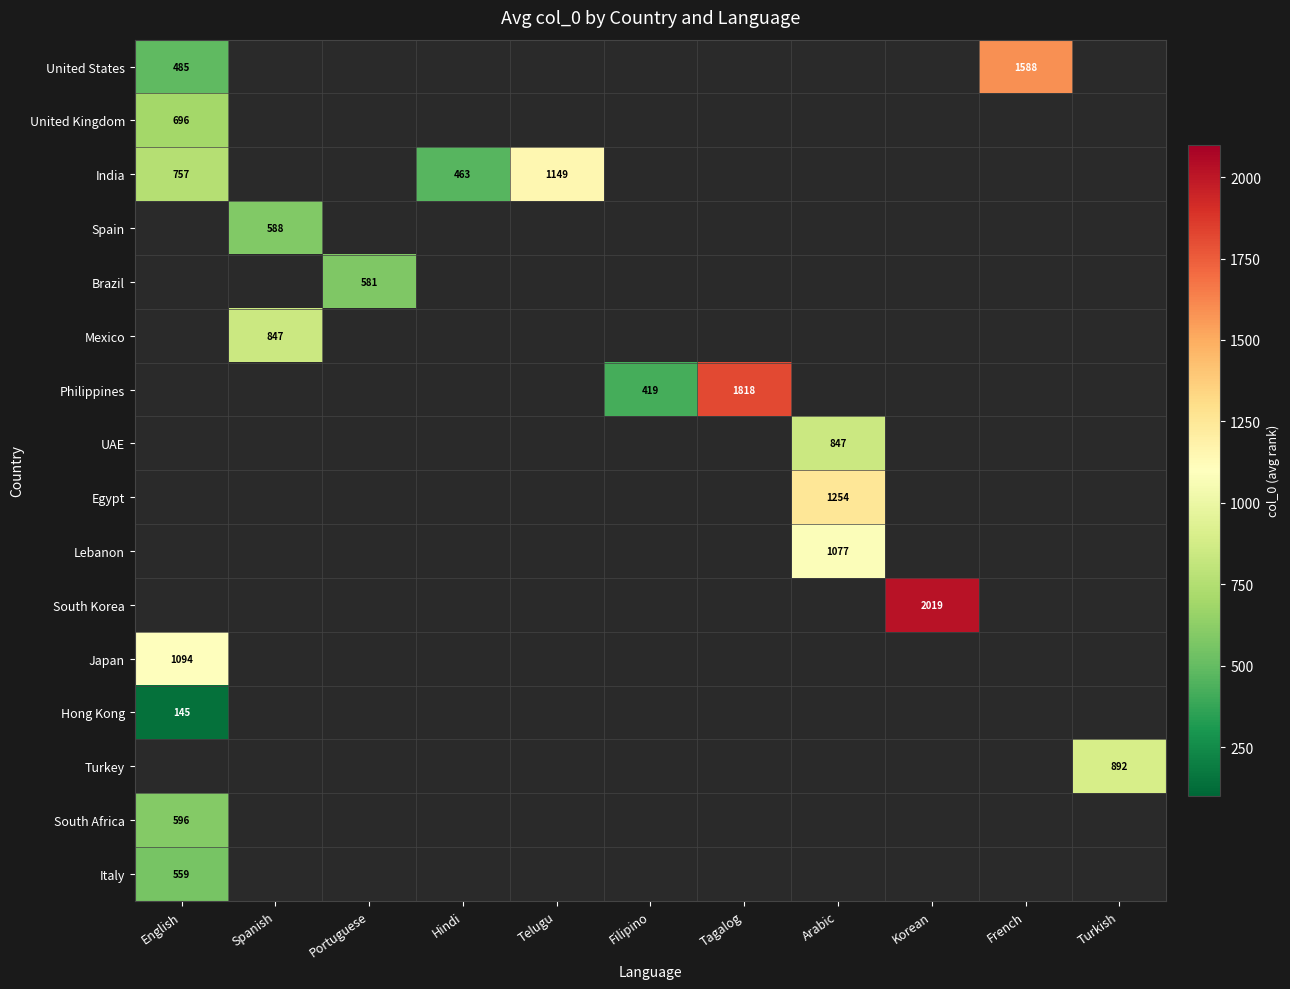

True or false: Egypt has a value of 2256.6 at Arabic.

False